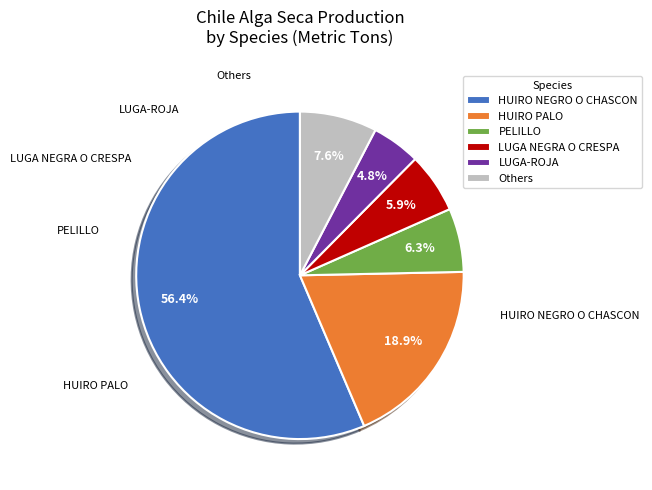

Combined, do Others and LUGA-ROJA account for over 50%?

No